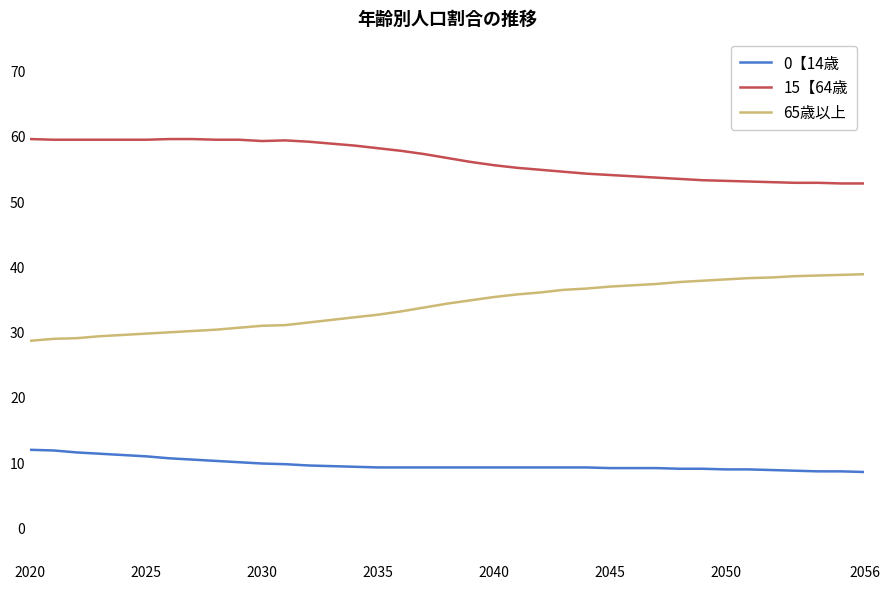

Rank the series by their maximum value, from lowest to highest.

0【14歳, 65歳以上, 15【64歳